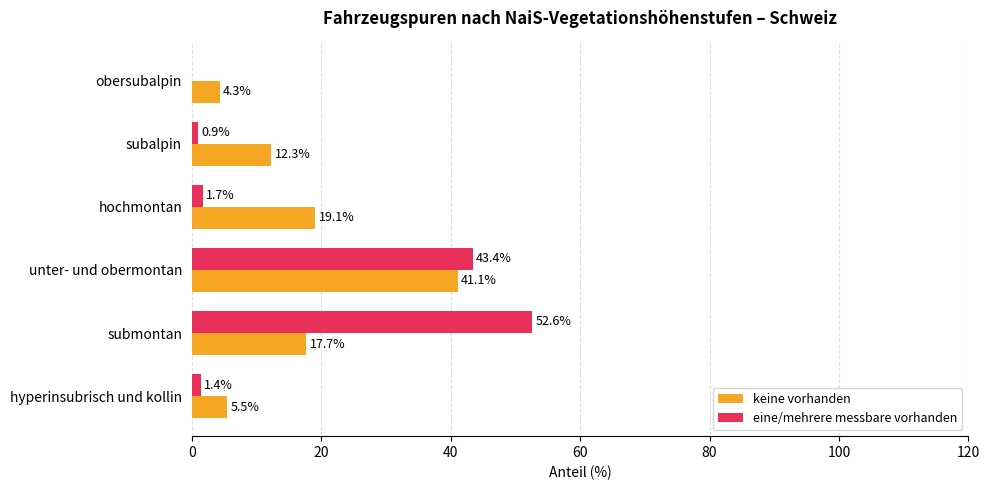

At which label does eine/mehrere messbare vorhanden reach its peak?

submontan